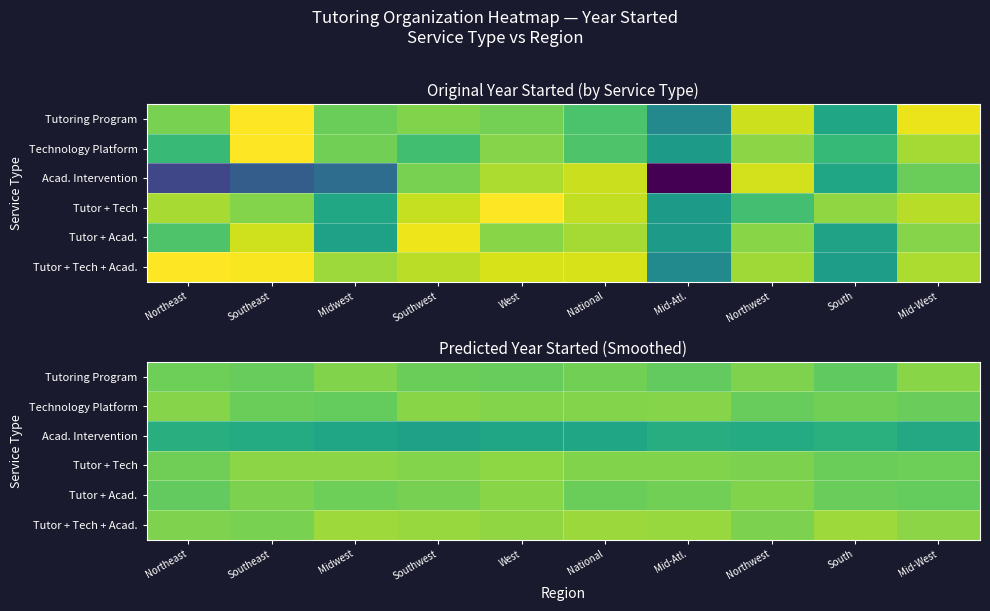

What is the difference between the maximum and second lowest values in the Acad. Intervention series?

2.3